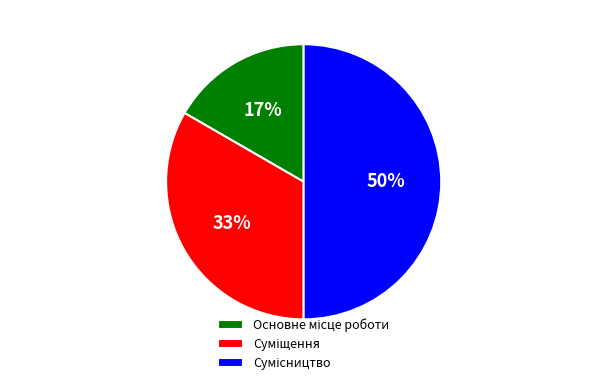

How many segments does this pie chart have?

3